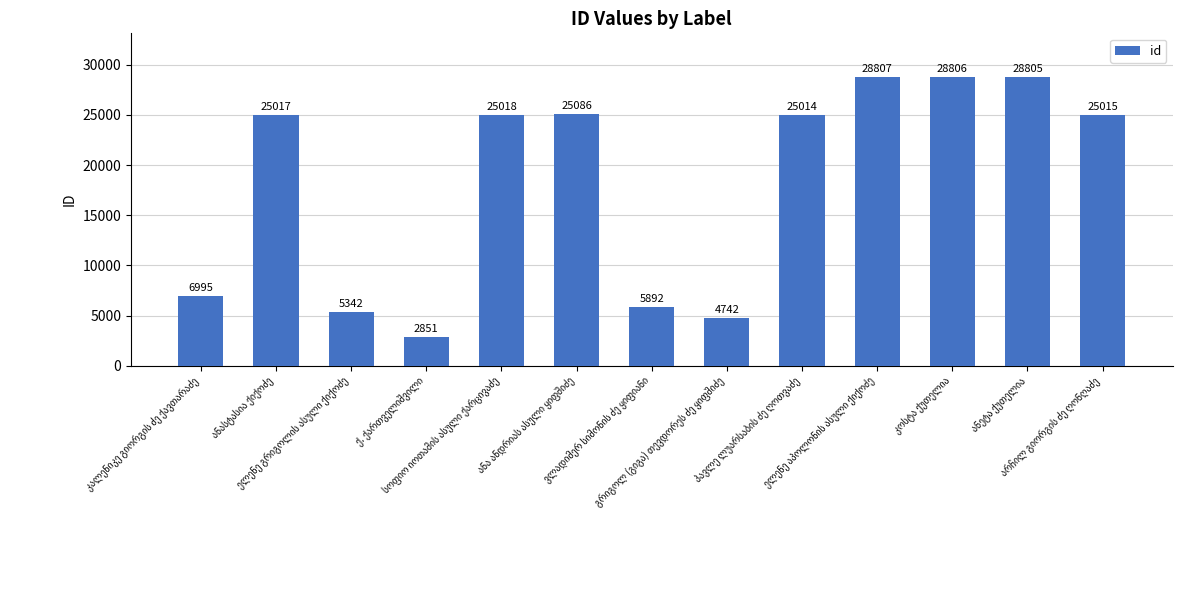

What is the greatest value displayed?

28807